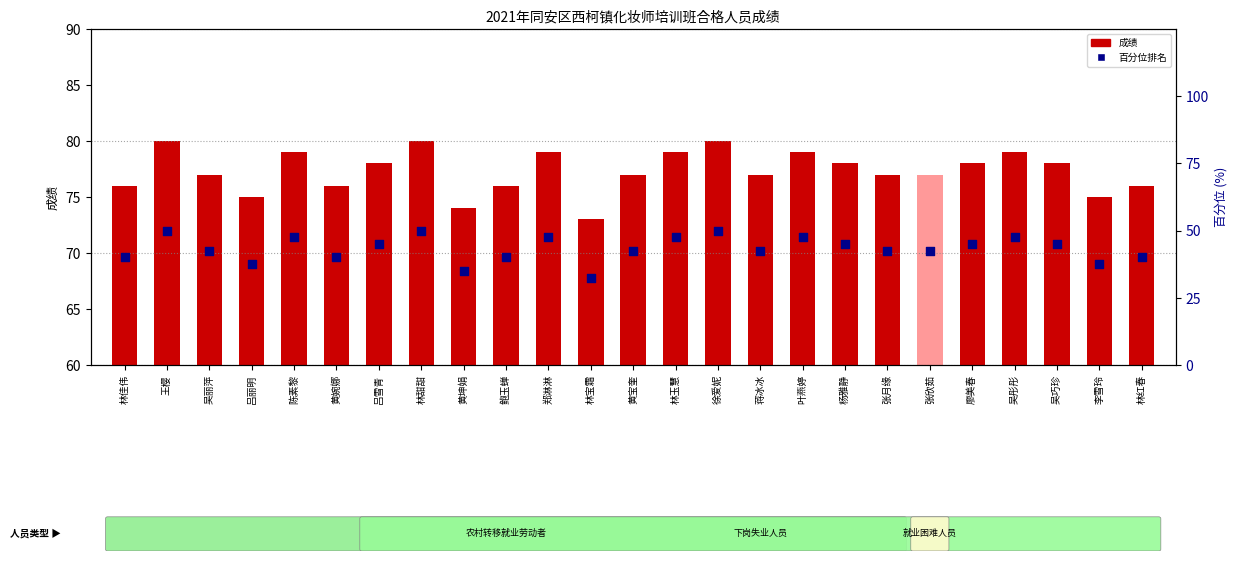

What is the total value across all series at 廖美春?

123.0